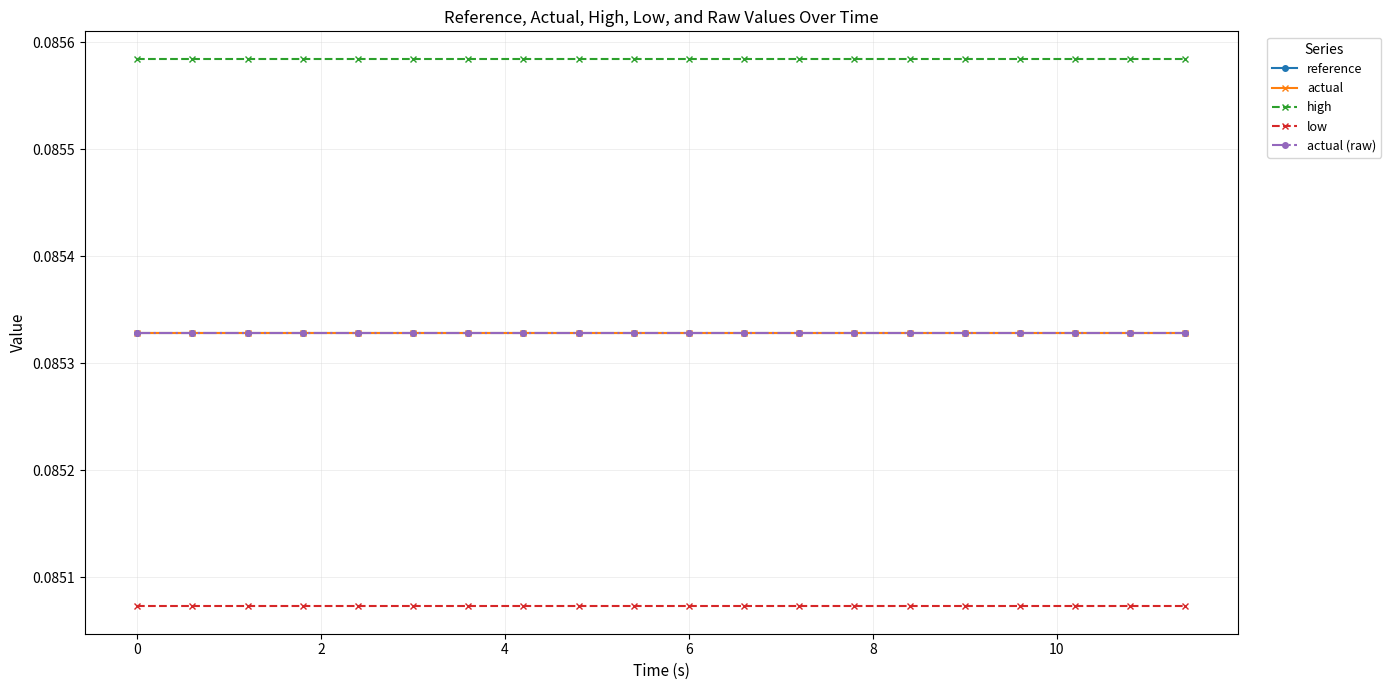

Is this an area chart (filled region under the line)?

No